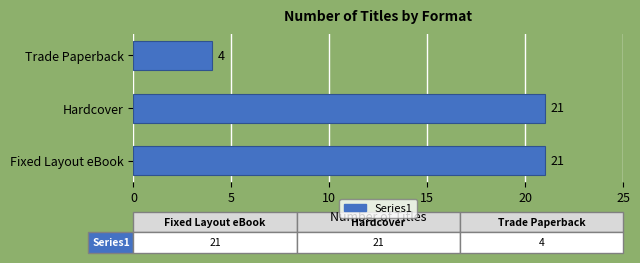

What is the sum of all values?

46